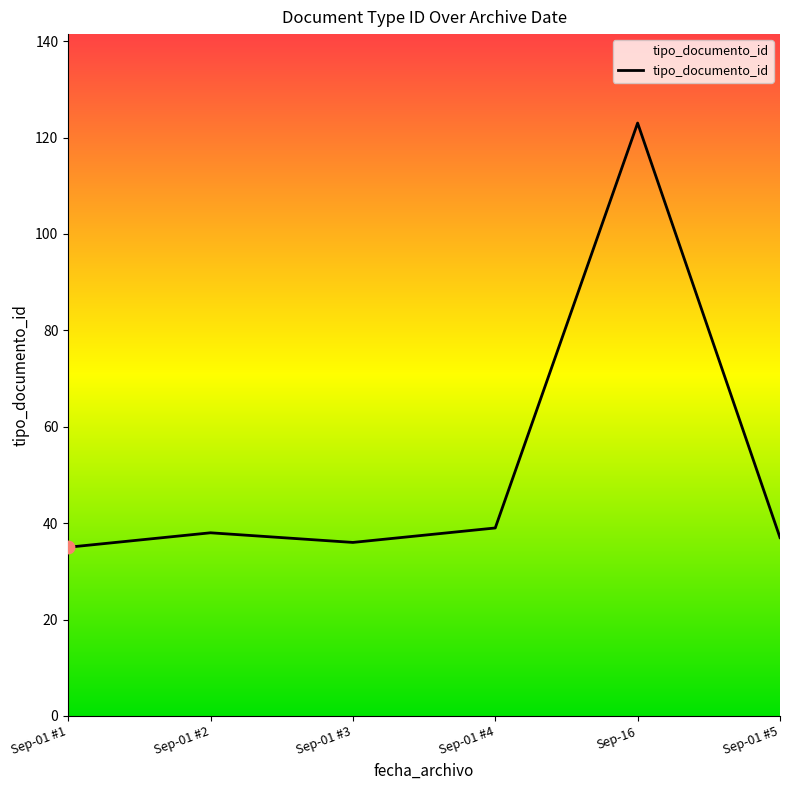

Between Sep-01 #2 and Sep-16, which is larger?

Sep-16